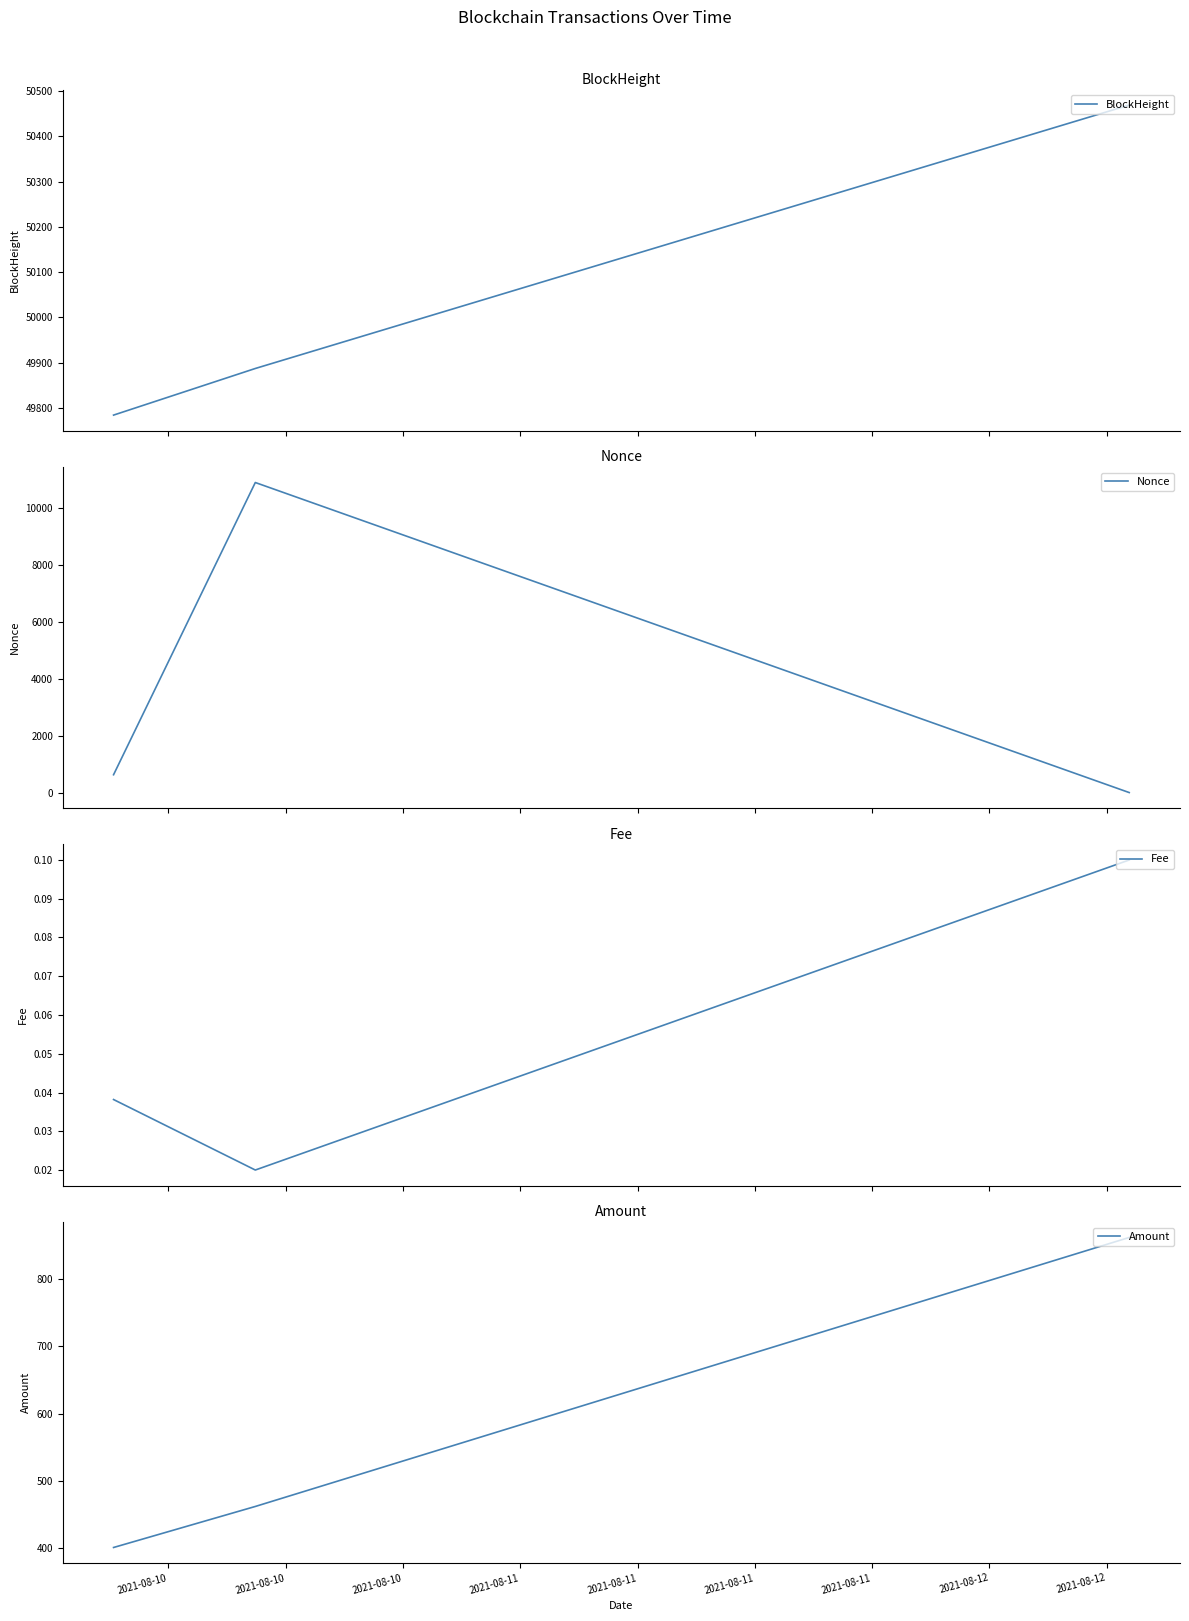

List the series in order of their peak value, highest first.

BlockHeight, Nonce, Amount, Fee